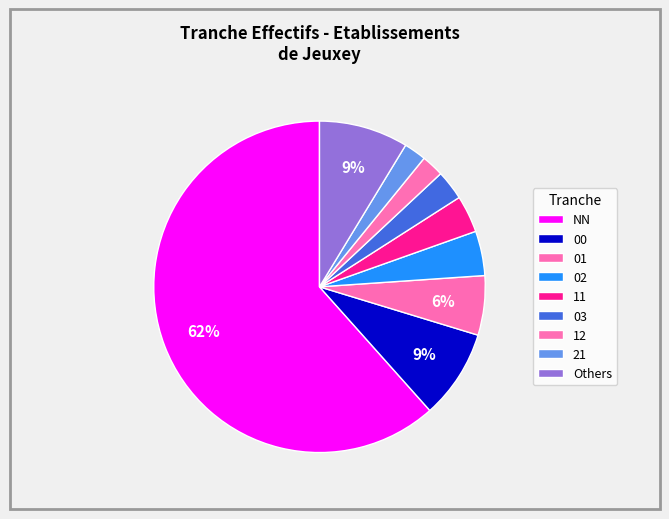

To the nearest percent, what portion does 00 represent?

9%